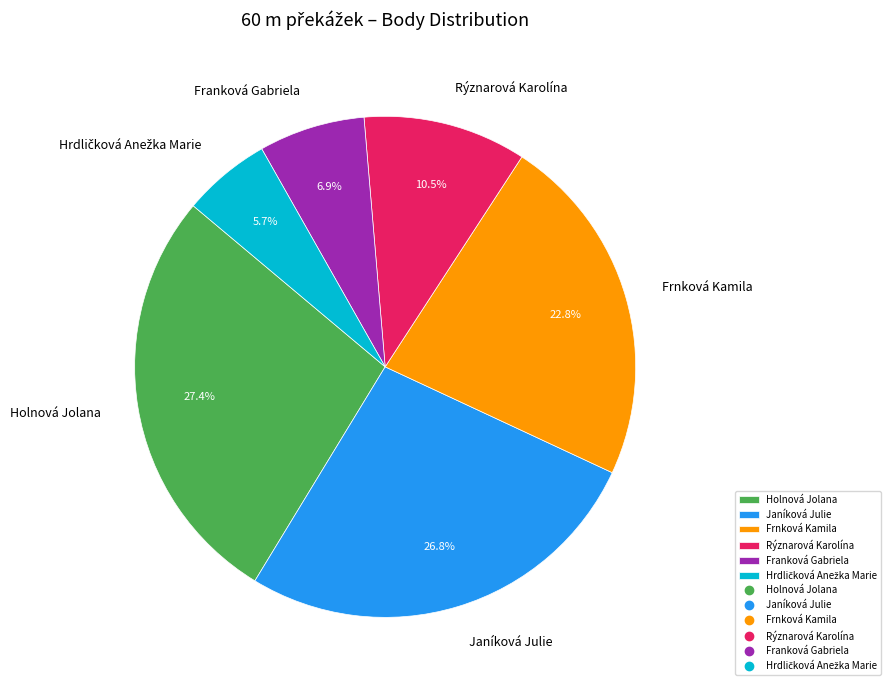

Which category has the biggest portion of the pie?

Holnová Jolana